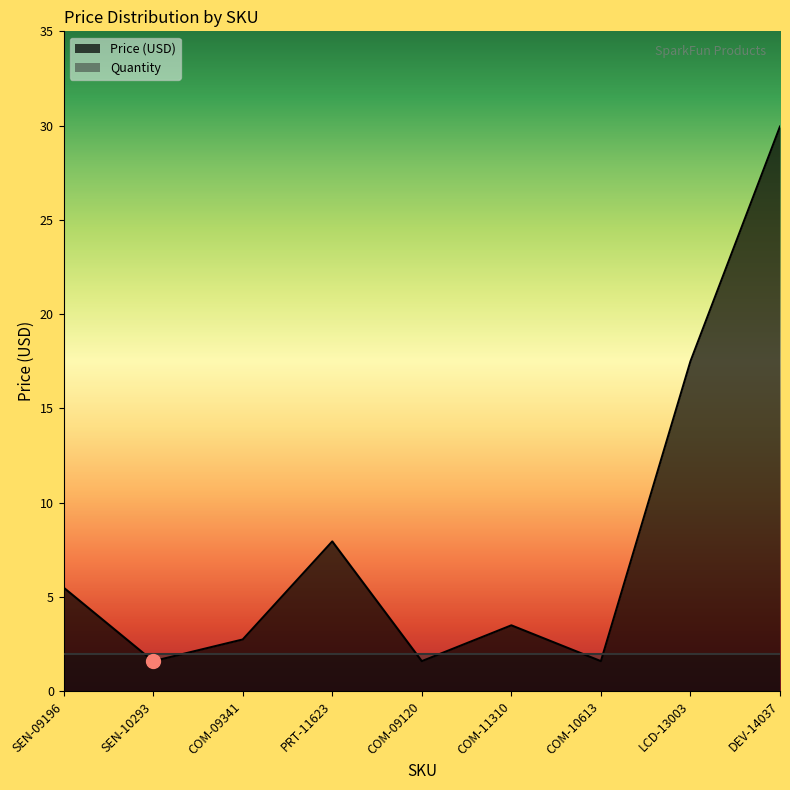

What is the difference between the maximum and second lowest values?

28.3